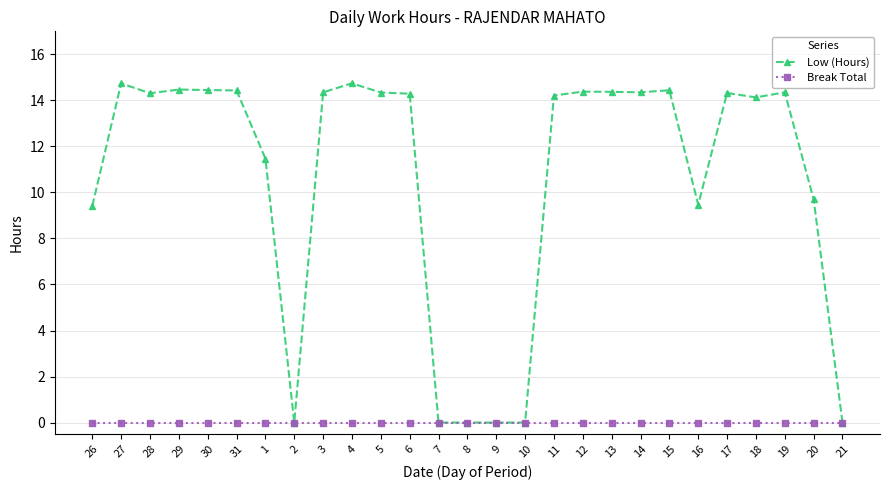

Which series has the widest spread of values?

Low (Hours)